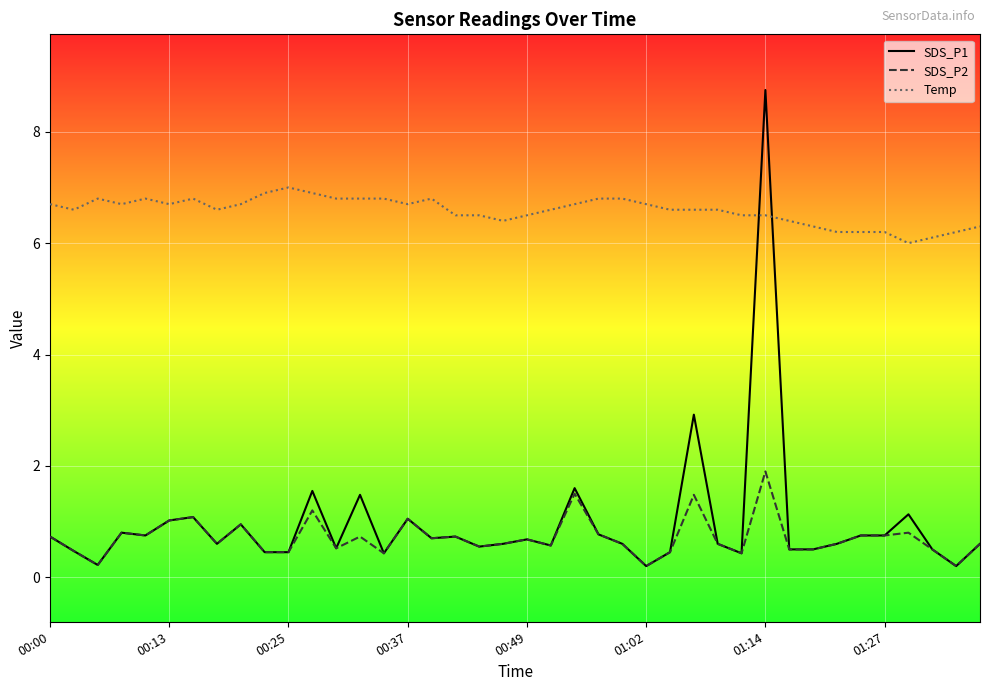

Count the number of categories in the chart.

40